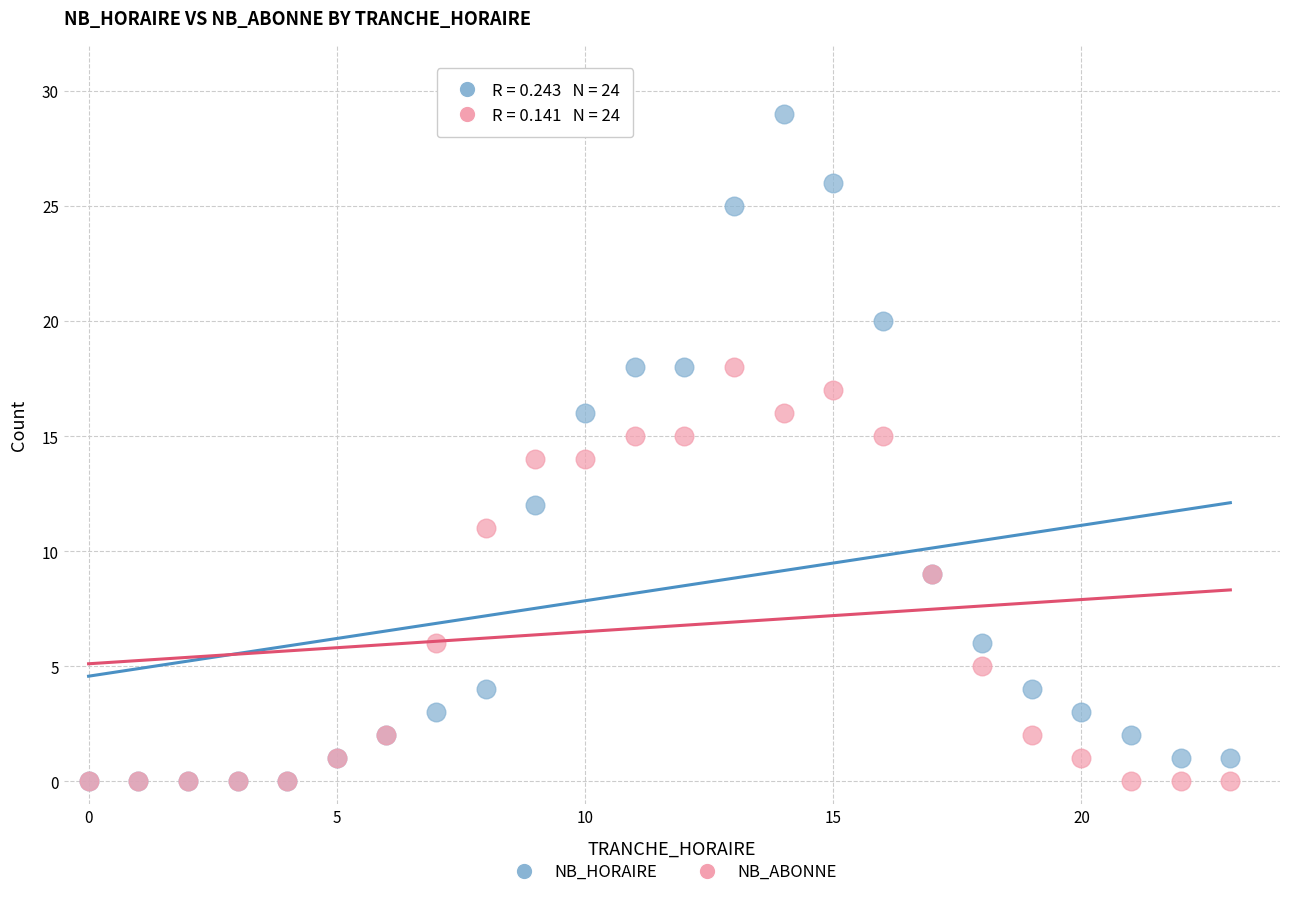

What are all the series names shown in the legend?

NB_HORAIRE, NB_ABONNE